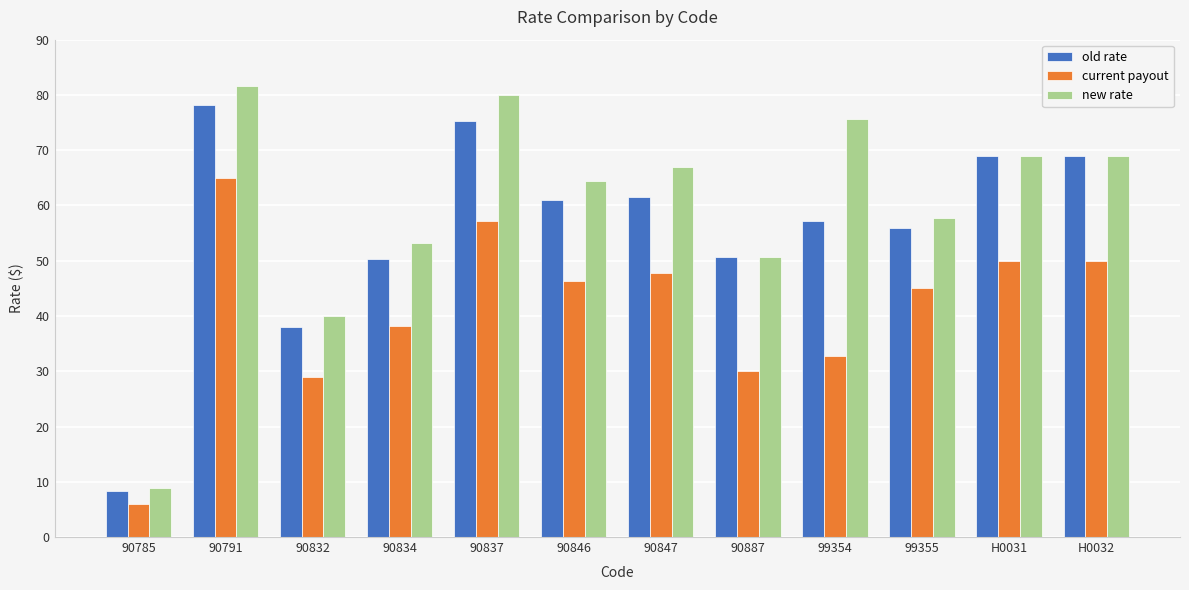

Which series has the largest range (max minus min)?

new rate